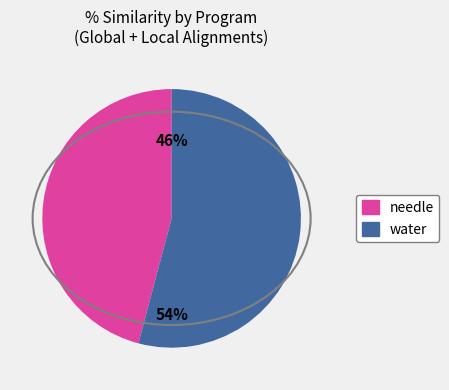

Which category has the biggest portion of the pie?

water